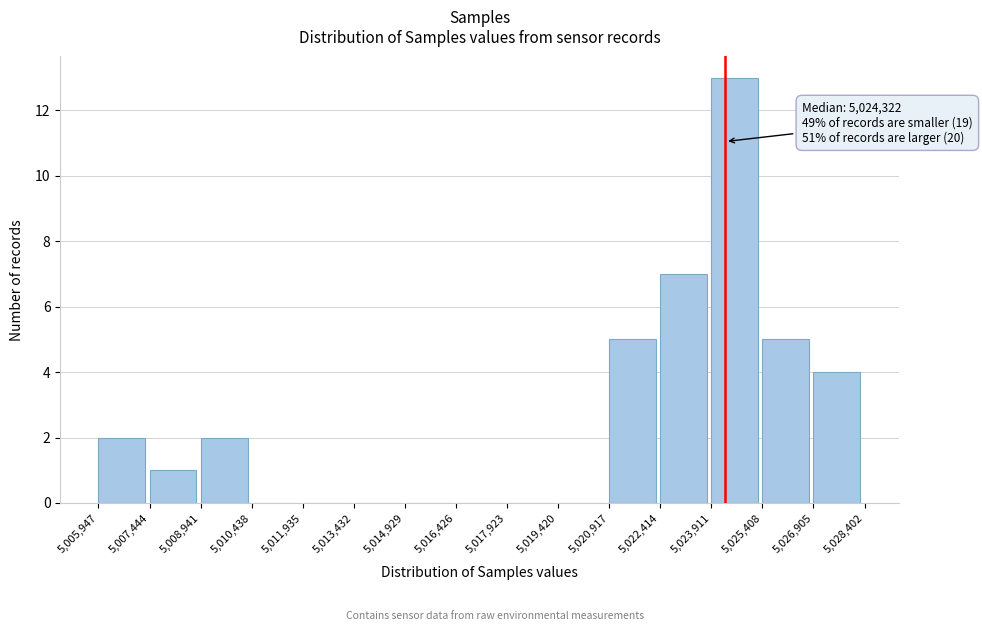

Which range on the x-axis has the tallest bar?

5,023,911 to 5,025,408